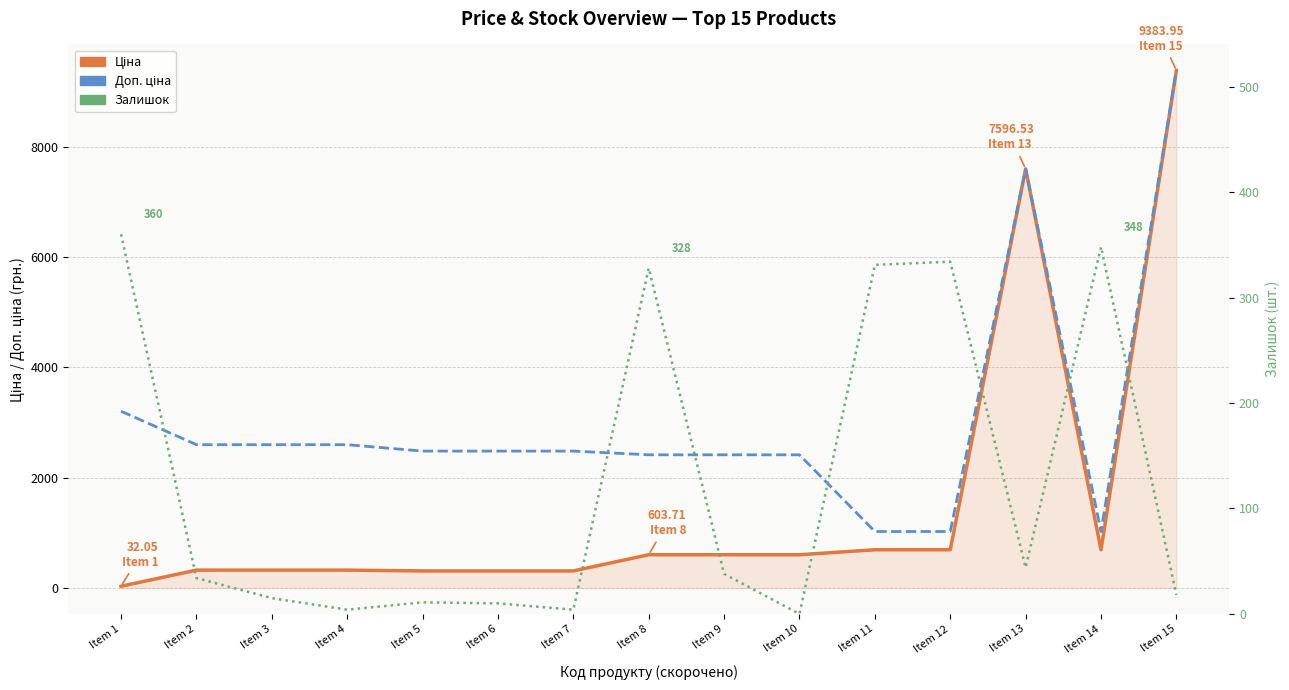

How many data points in Ціна are less than 603?

7